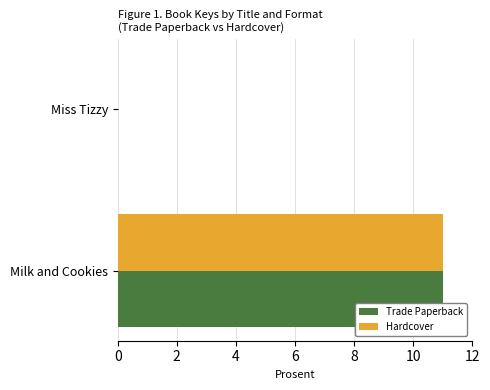

The Hardcover series shows 11 at Milk and Cookies. True or false?

True